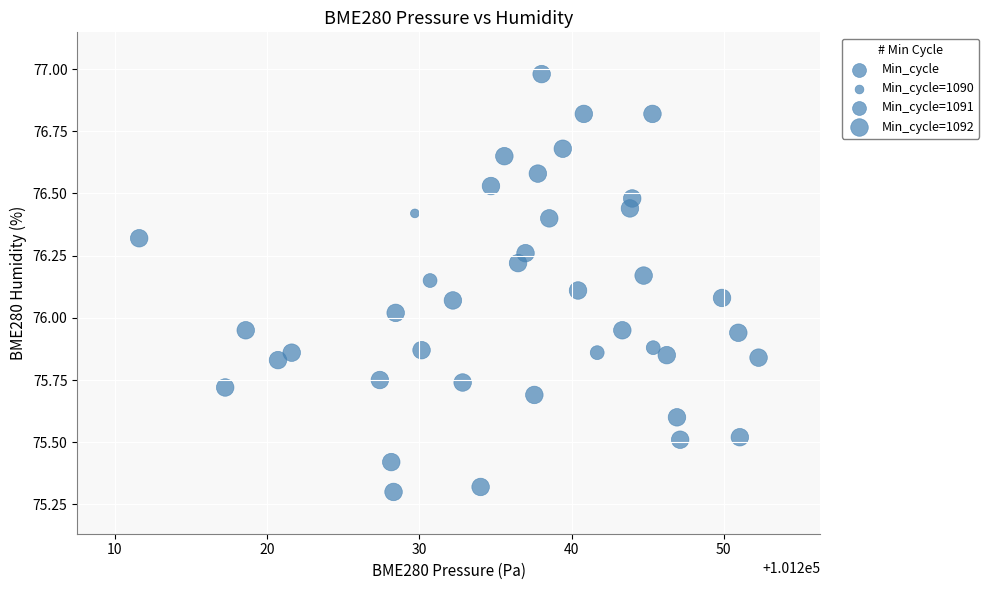

What is the range of X values (max minus min)?

40.7